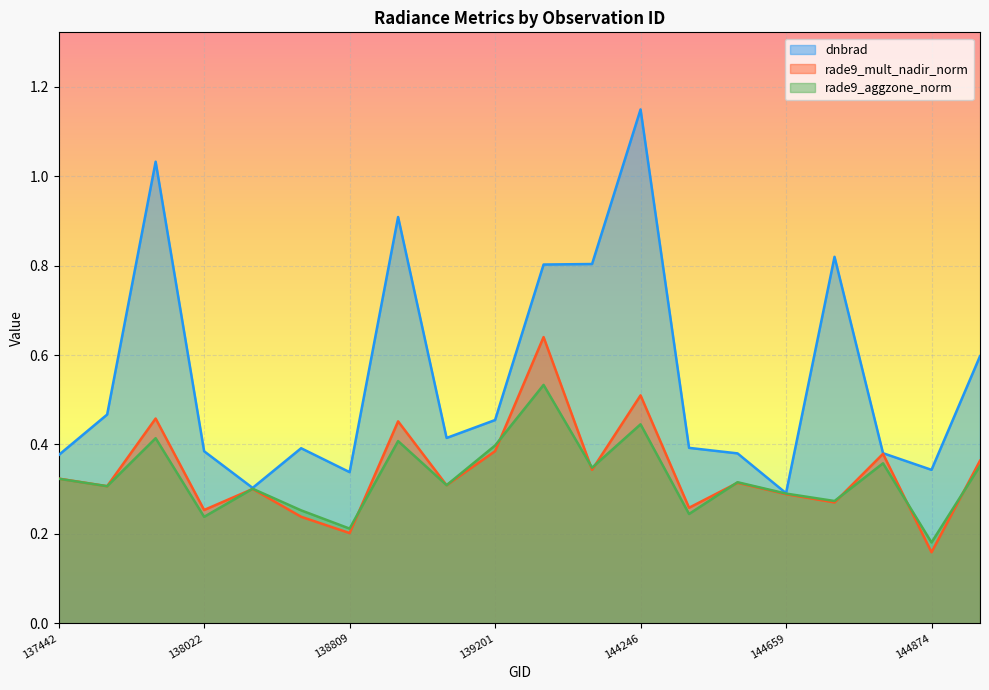

The rade9_aggzone_norm series shows 0.2 at 144874. True or false?

True